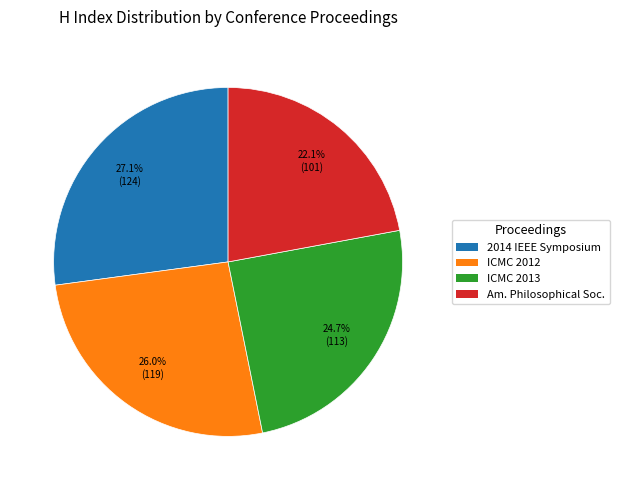

Does any single category account for the majority?

No